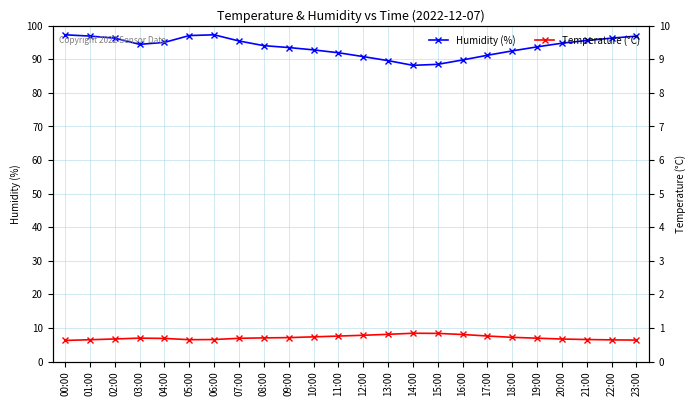

Is it true that Humidity (%) equals 92.5 at 18:00?

True